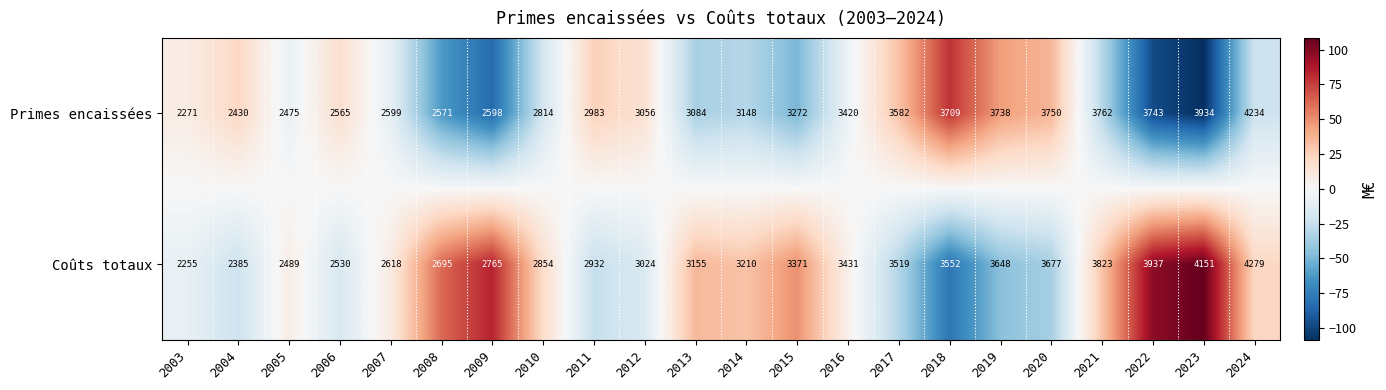

Which series has the widest spread of values?

Coûts totaux